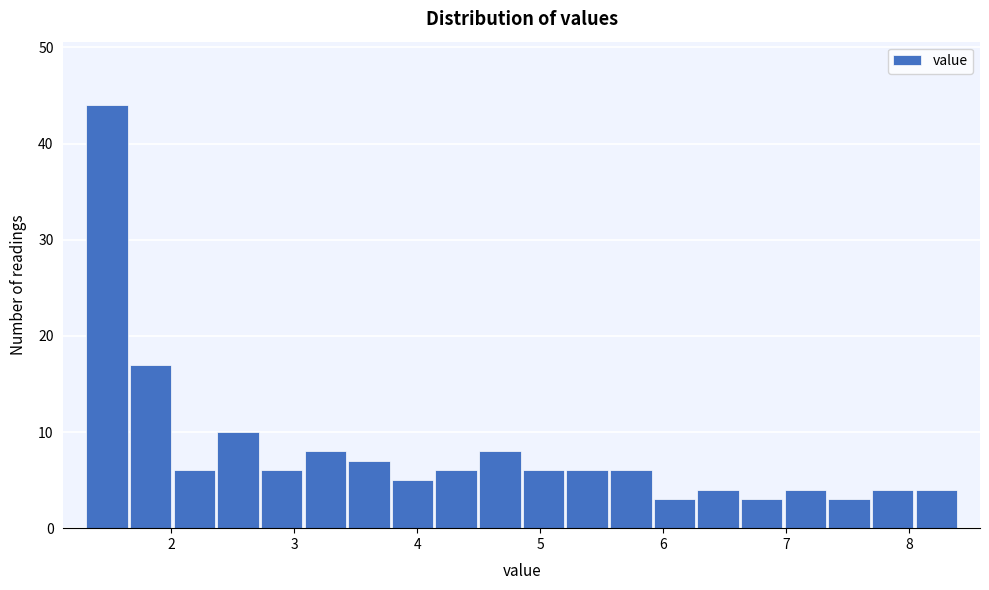

Read against the x-axis, roughly where is the centre of the tallest bar?

1.5